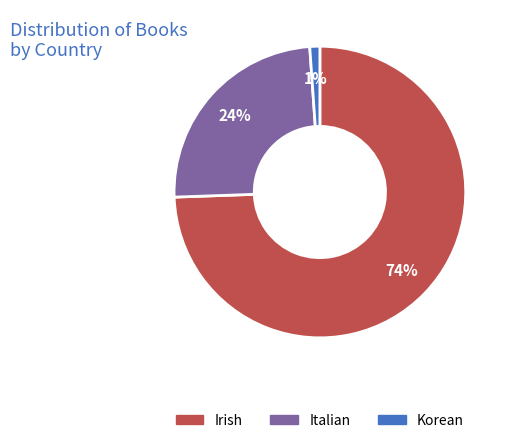

Combined, do Korean and Italian account for over 50%?

No